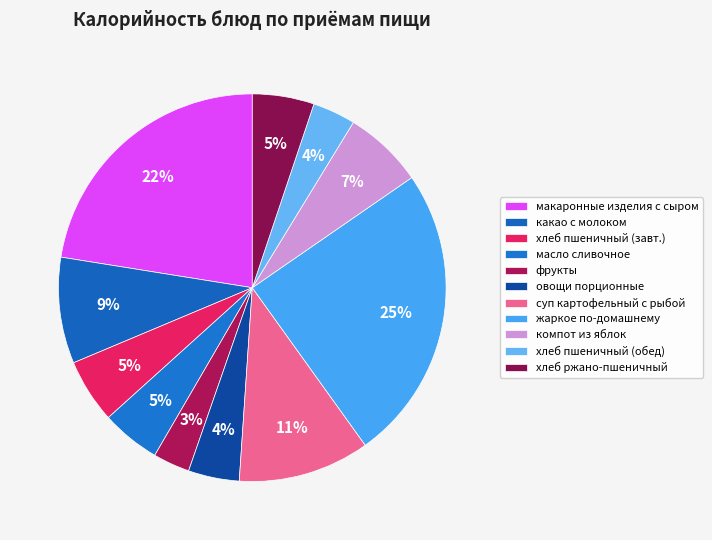

Count the number of slices in the pie.

11